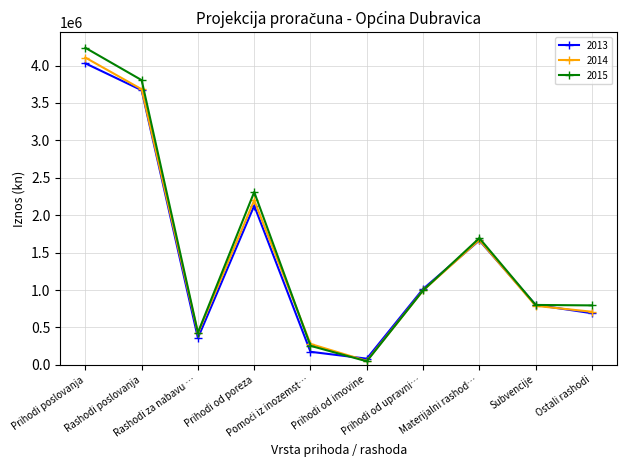

What is the maximum value shown in the chart?

4237550